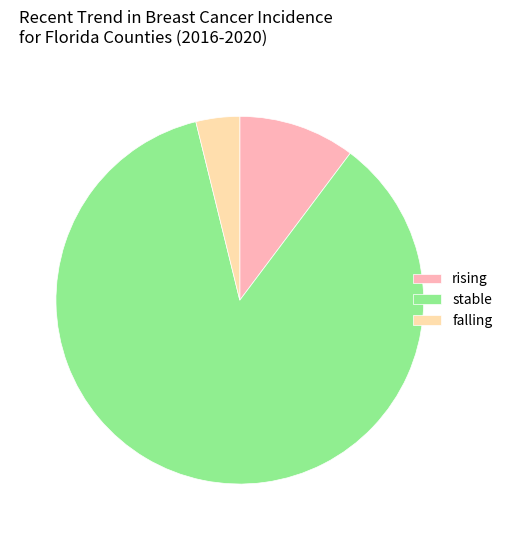

Is the sum of stable and falling greater than half?

Yes